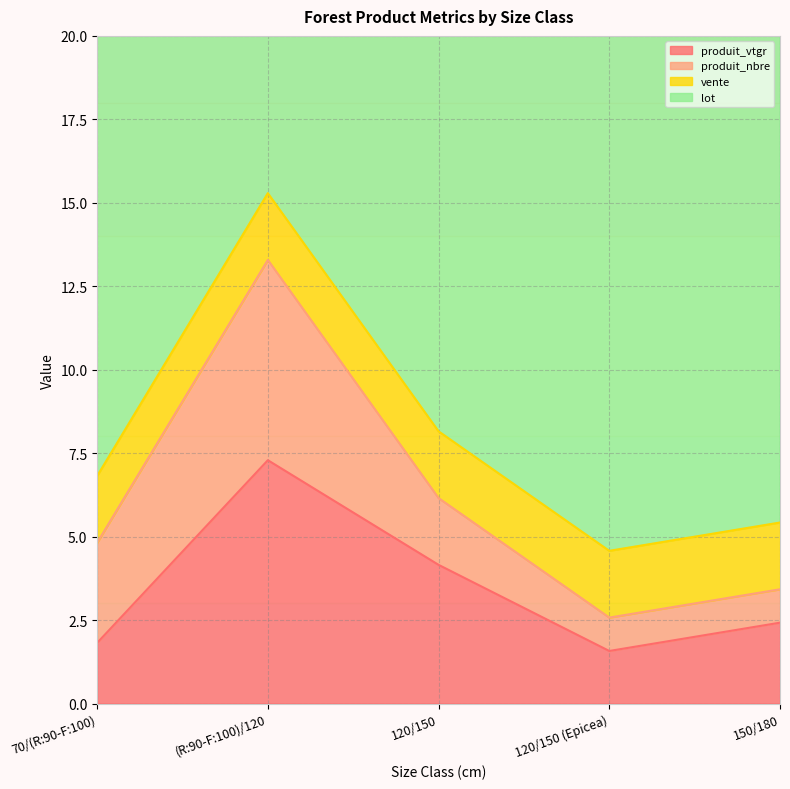

Is the value of produit_nbre at 150/180 greater than the value of vente at 150/180?

No